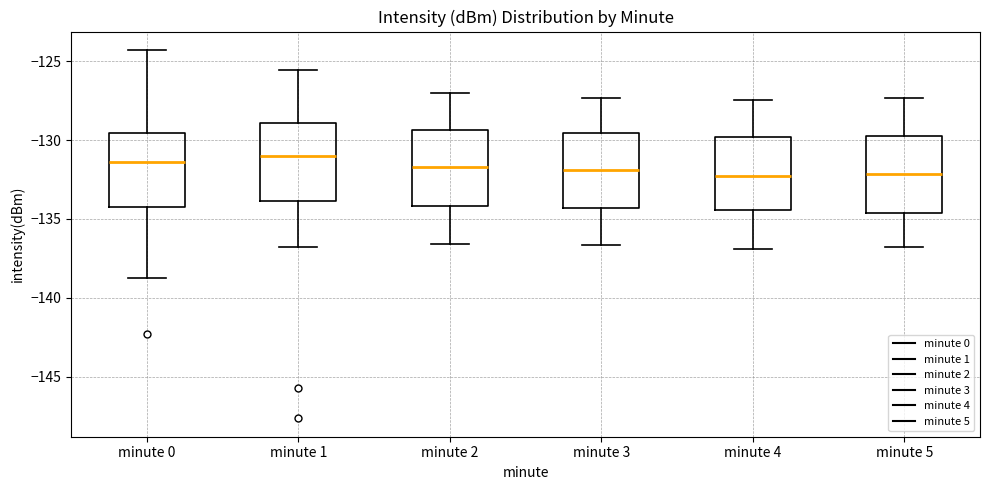

Reading left to right, read every box against the y-axis: the position of its median line, the range the box covers, and the ends of its whiskers. The values are not printed on the chart, so give them approximately, as read against the axis.

minute 0: median -131.5, box -134.0 to -129.5, whiskers -138.5 to -124.5
minute 1: median -131.0, box -134.0 to -129.0, whiskers -137.0 to -125.5
minute 2: median -131.5, box -134.0 to -129.5, whiskers -136.5 to -127.0
minute 3: median -132.0, box -134.5 to -129.5, whiskers -136.5 to -127.5
minute 4: median -132.5, box -134.5 to -130.0, whiskers -137.0 to -127.5
minute 5: median -132.0, box -134.5 to -129.5, whiskers -137.0 to -127.5